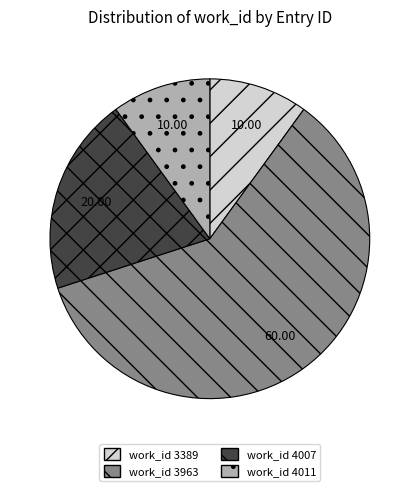

Does any single category account for the majority?

Yes